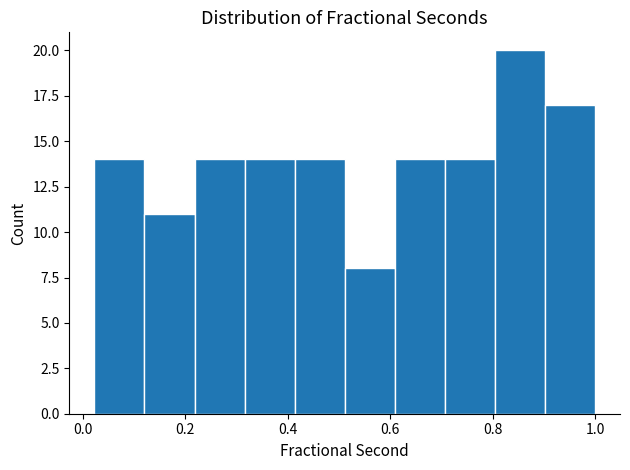

Reading left to right, transcribe this chart: for each bar, give the range it covers on the x-axis and its height. Neither the bar edges nor the heights are printed on the chart, so give them approximately, as read against the axes.

0.02 to 0.12: 14
0.12 to 0.22: 11
0.22 to 0.32: 14
0.32 to 0.42: 14
0.42 to 0.52: 14
0.52 to 0.60: 8
0.60 to 0.70: 14
0.70 to 0.80: 14
0.80 to 0.90: 20
0.90 to 1.00: 17